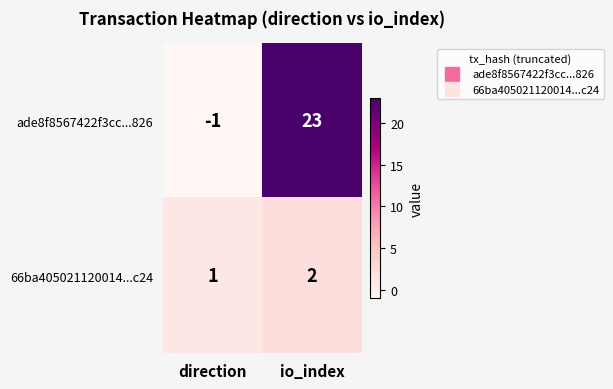

At how many categories does at least one series exceed 16?

1